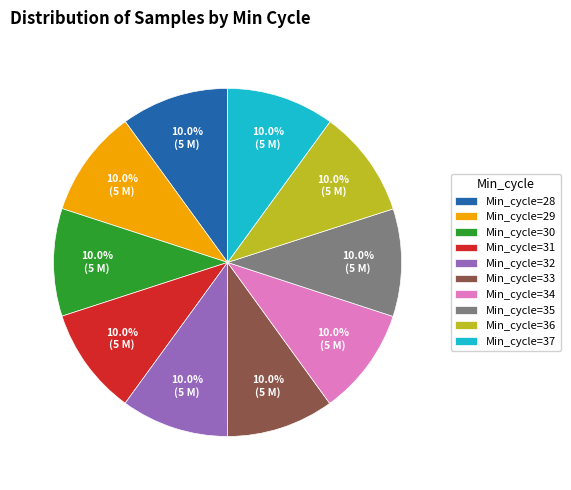

Approximately how many times larger is the value at Min_cycle=31 compared to Min_cycle=34?

1.0